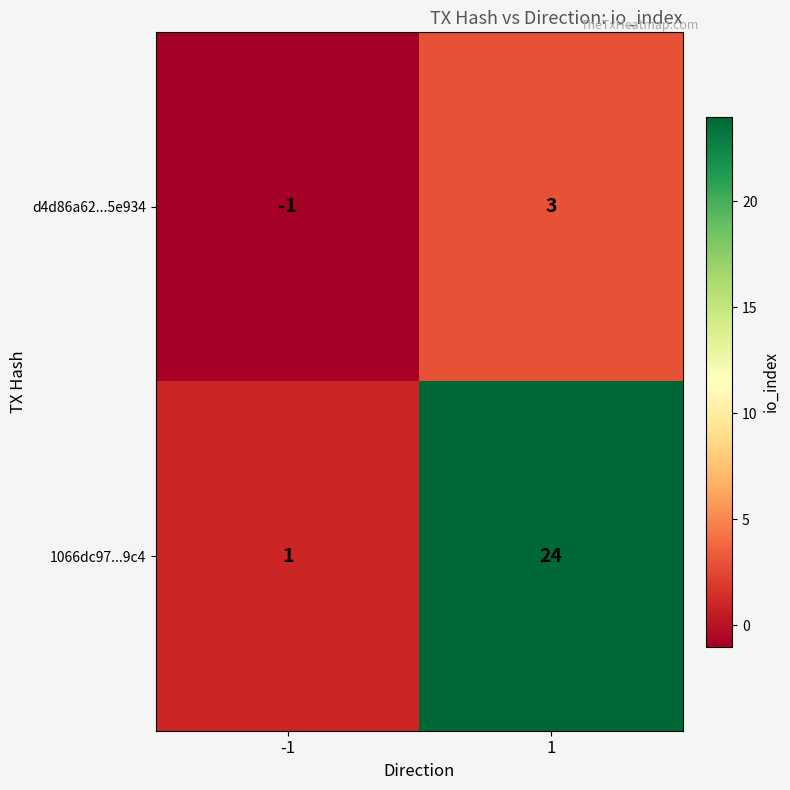

What is the greatest value displayed?

24